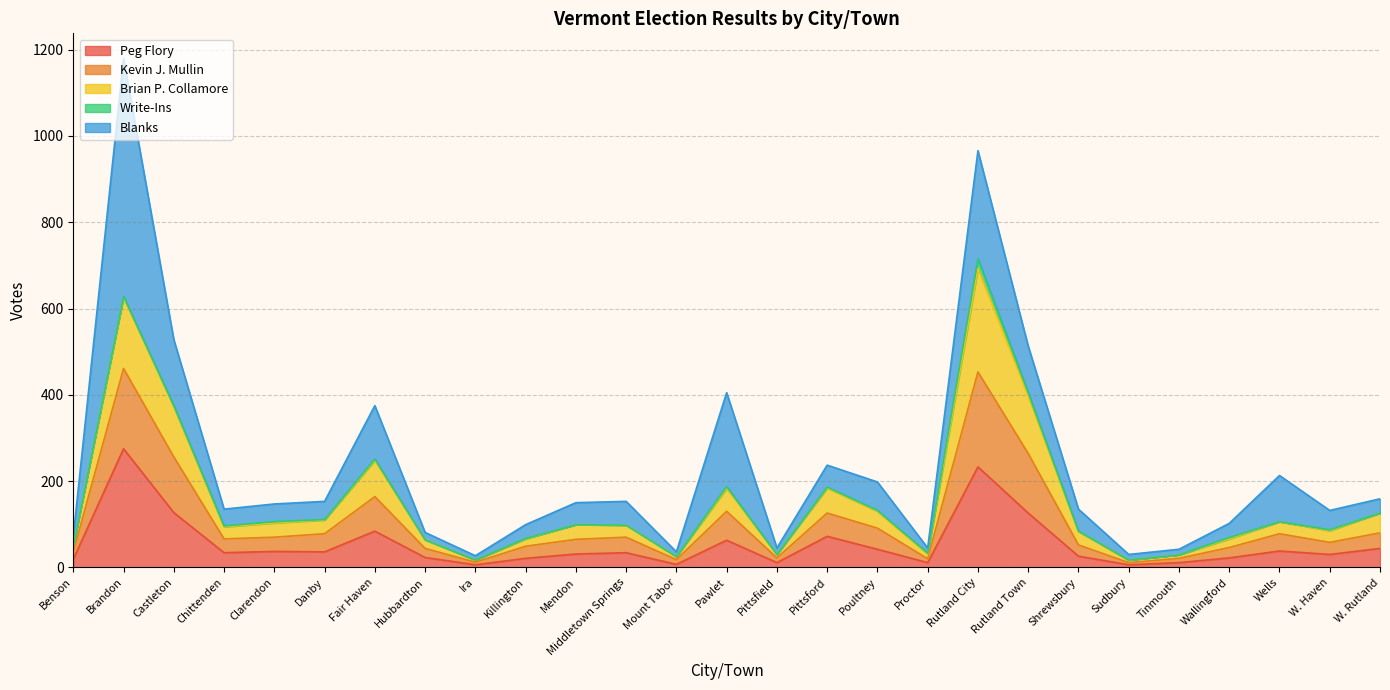

What is the difference between the second highest and minimum values in the Peg Flory series?

227